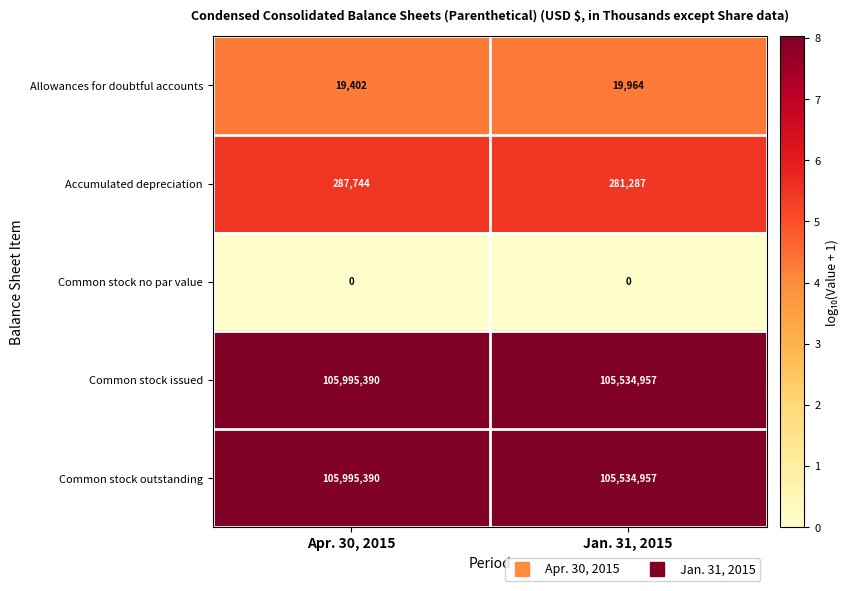

The Common stock no par value series shows 0 at Apr. 30, 2015. True or false?

True